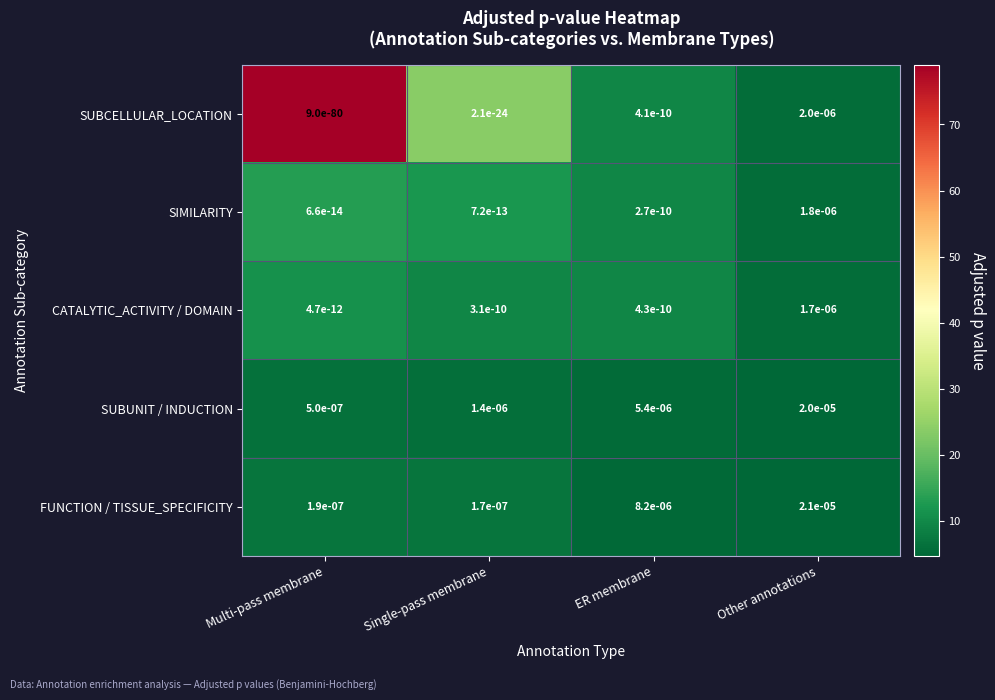

At which label is SIMILARITY closest to 0?

Multi-pass membrane